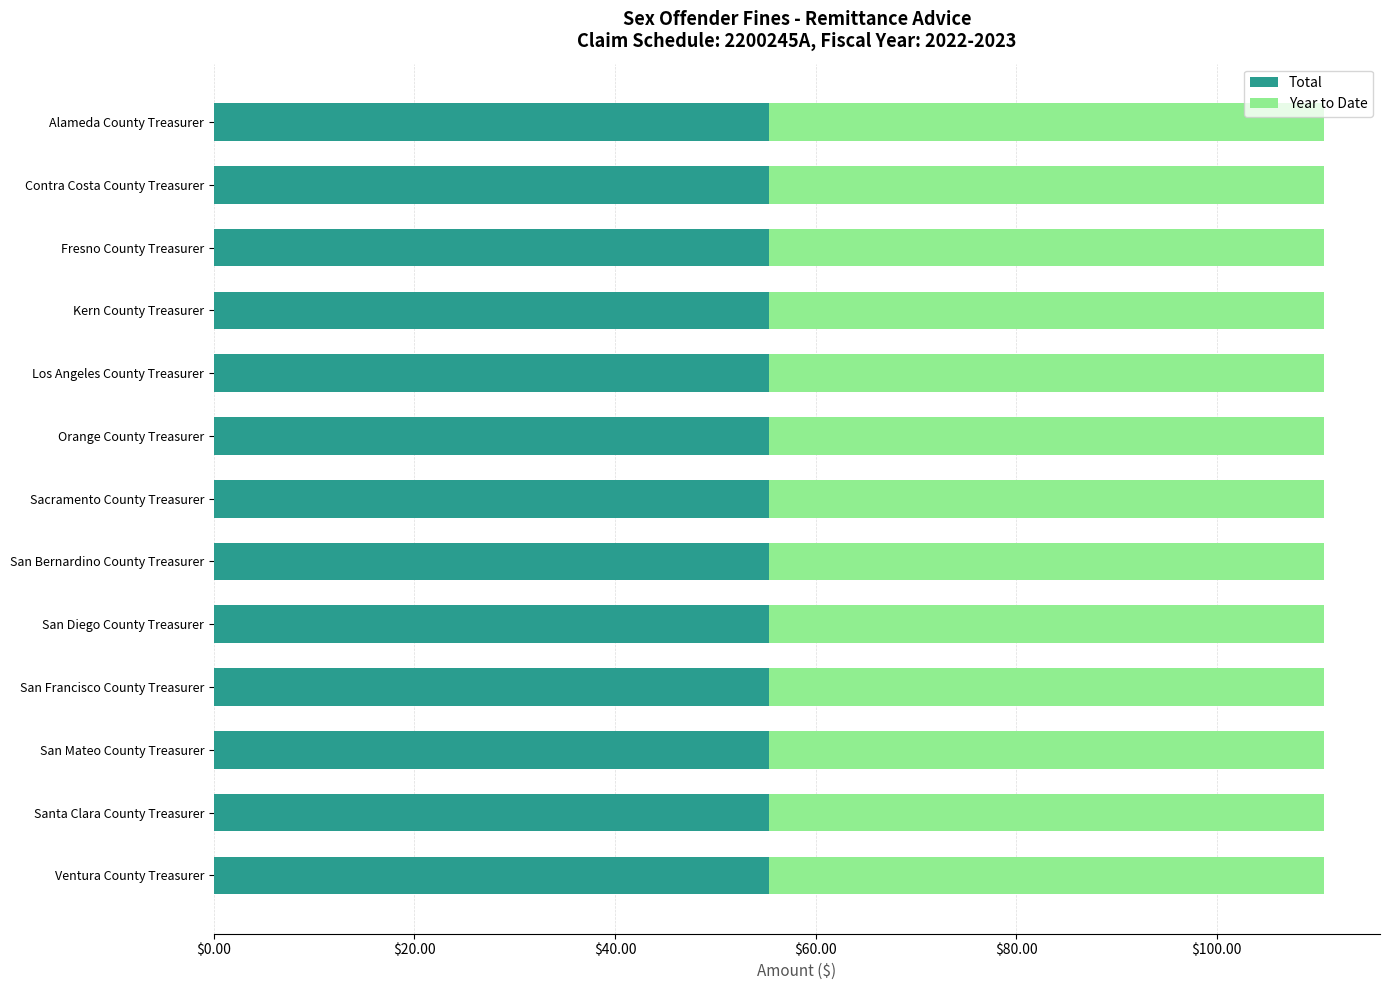

True or false: Total has a value of 84.7 at Los Angeles County Treasurer.

False